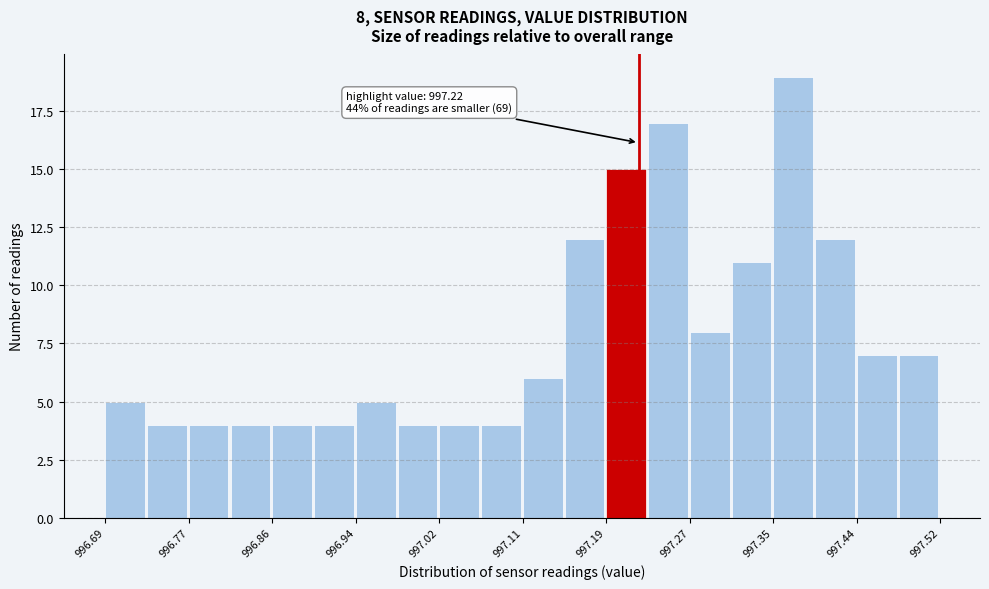

Over which range of the x-axis is the bar tallest?

997.35 to 997.40